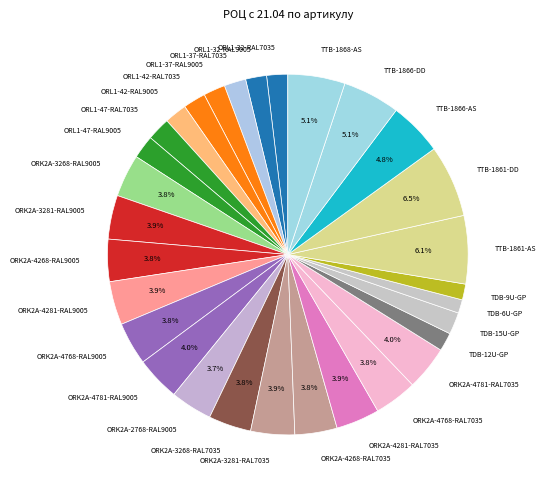

To the nearest percent, what is the combined percentage of ORK2A-4768-RAL7035 and ORL1-47-RAL9005?

6%